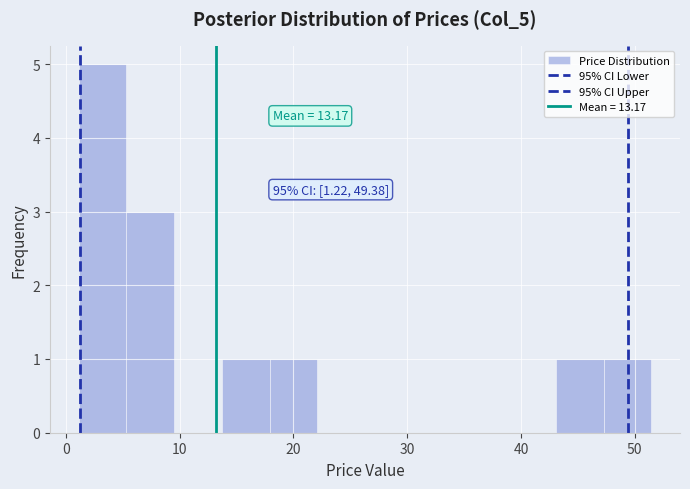

Over which range of the x-axis is the bar tallest?

1 to 5